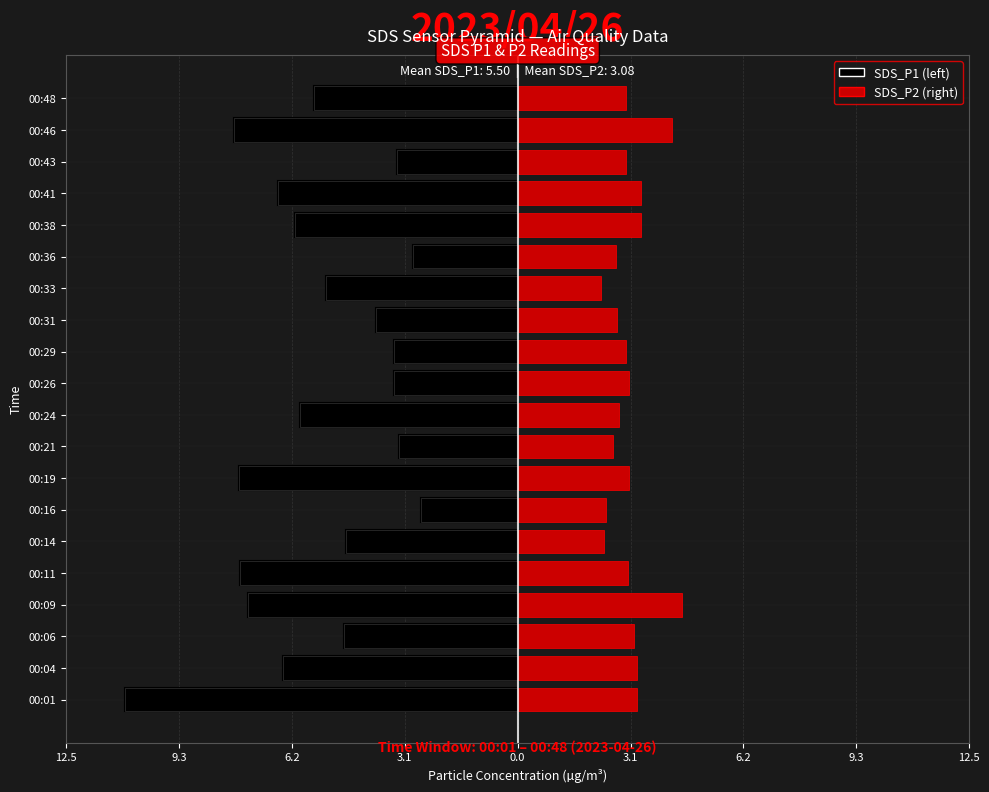

Which series changed the most between 00:09 and 00:26?

SDS_P1